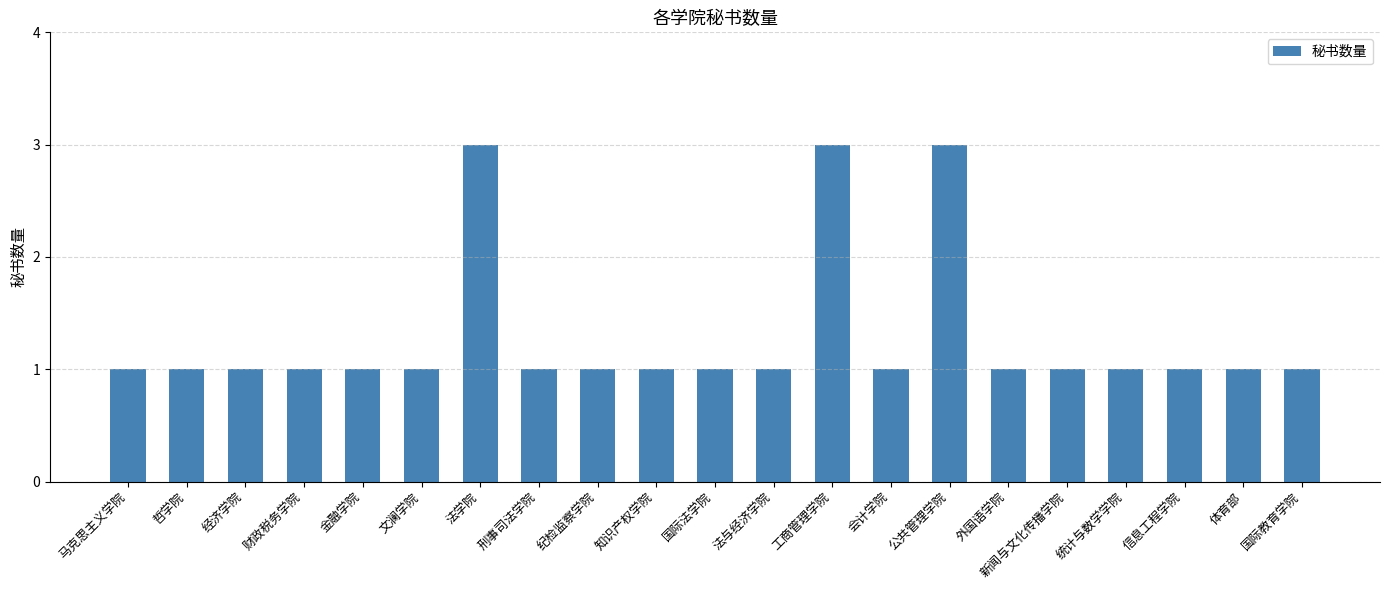

Reading right to left, what are all the values shown in this chart?

国际教育学院=1	体育部=1	信息工程学院=1	统计与数学学院=1	新闻与文化传播学院=1	外国语学院=1	公共管理学院=3	会计学院=1	工商管理学院=3	法与经济学院=1	国际法学院=1	知识产权学院=1	纪检监察学院=1	刑事司法学院=1	法学院=3	文澜学院=1	金融学院=1	财政税务学院=1	经济学院=1	哲学院=1	马克思主义学院=1